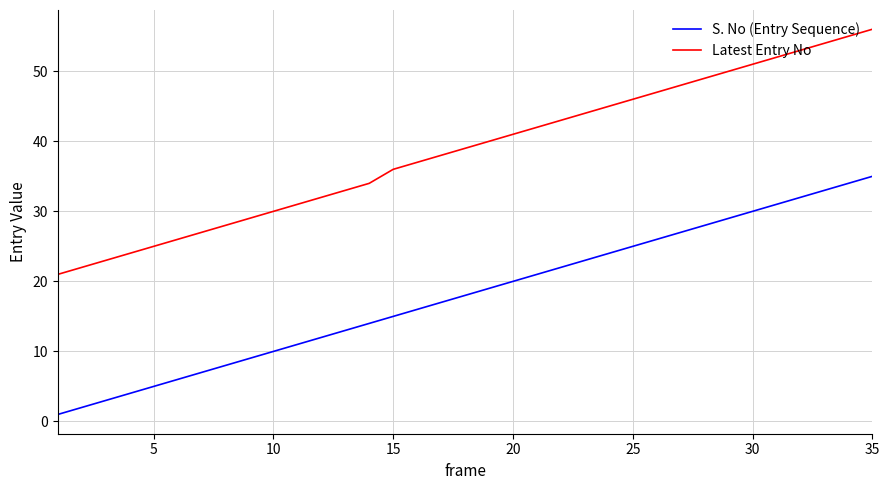

Which series has the widest spread of values?

Latest Entry No